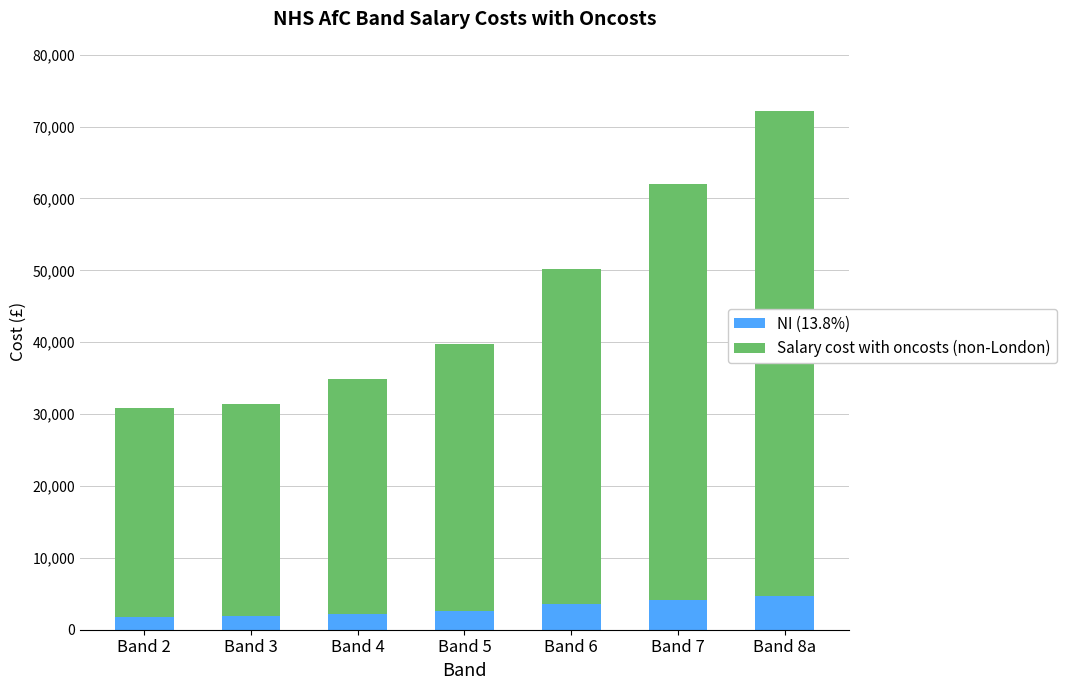

What value does the NI (13.8%) series have at Band 6?

3628.2